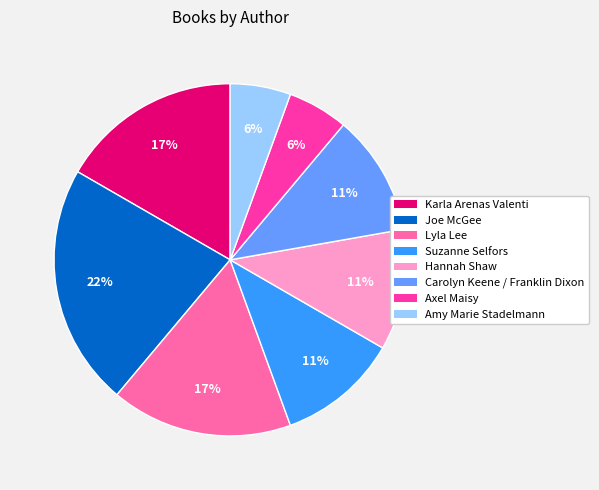

Which slice is the largest?

Joe McGee